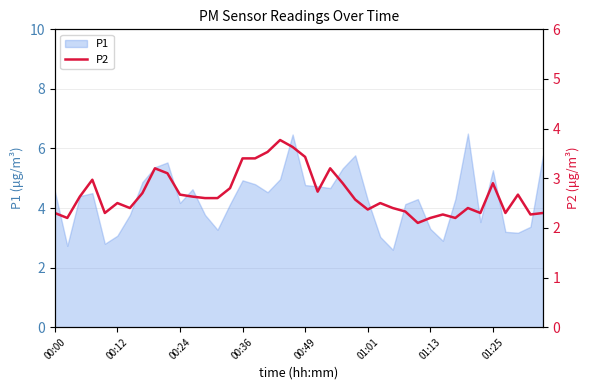

True or false: P1 has a value of 3.1 at 00:12.

True